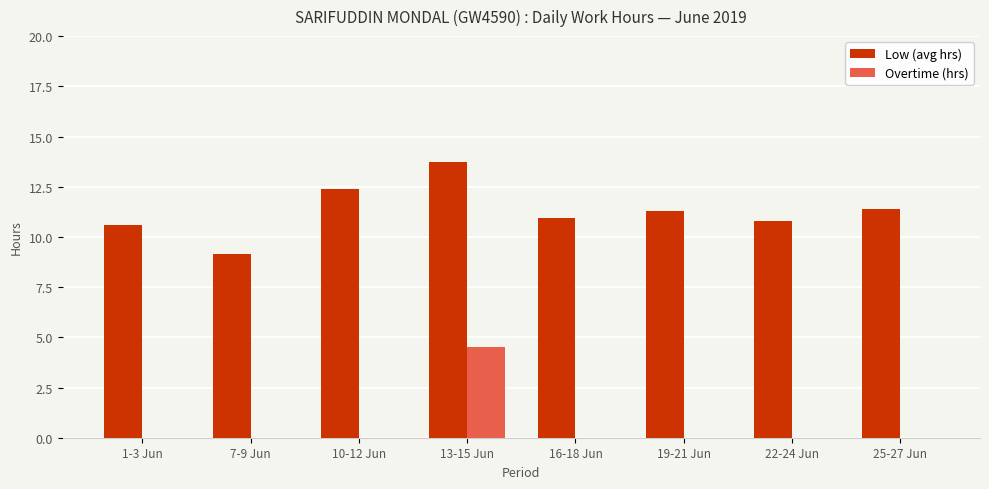

Are the bars grouped side by side (vs. stacked)?

Yes